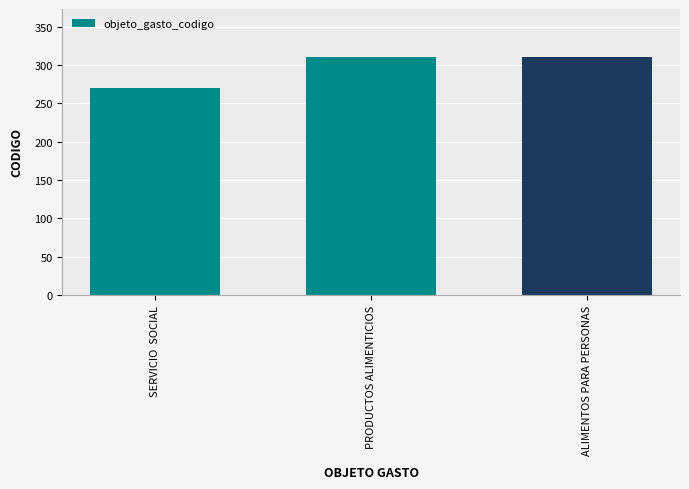

Read the value at SERVICIO  SOCIAL, to the nearest 5.

270